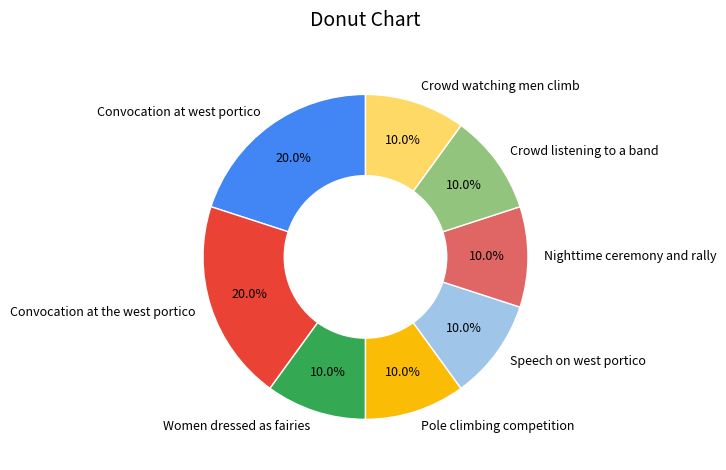

How many slices are in this pie chart?

8